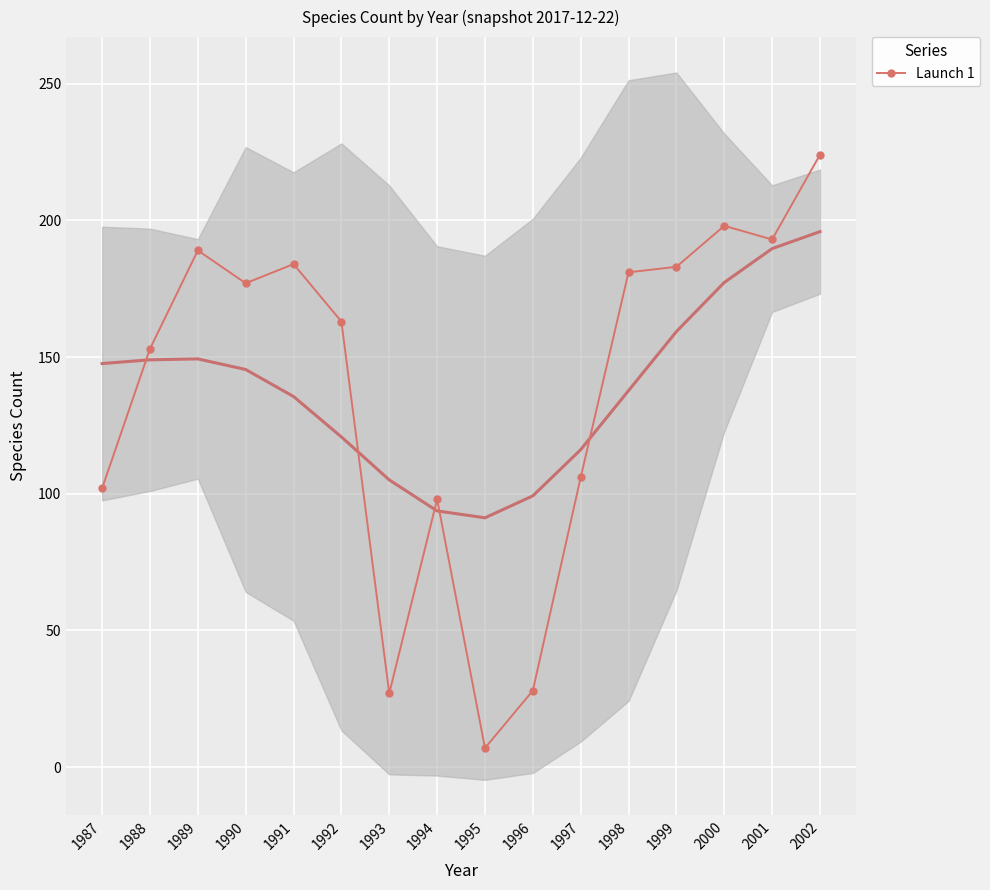

Rank the categories by value from highest to lowest.

2002, 2000, 2001, 1989, 1991, 1999, 1998, 1990, 1992, 1988, 1997, 1987, 1994, 1996, 1993, 1995